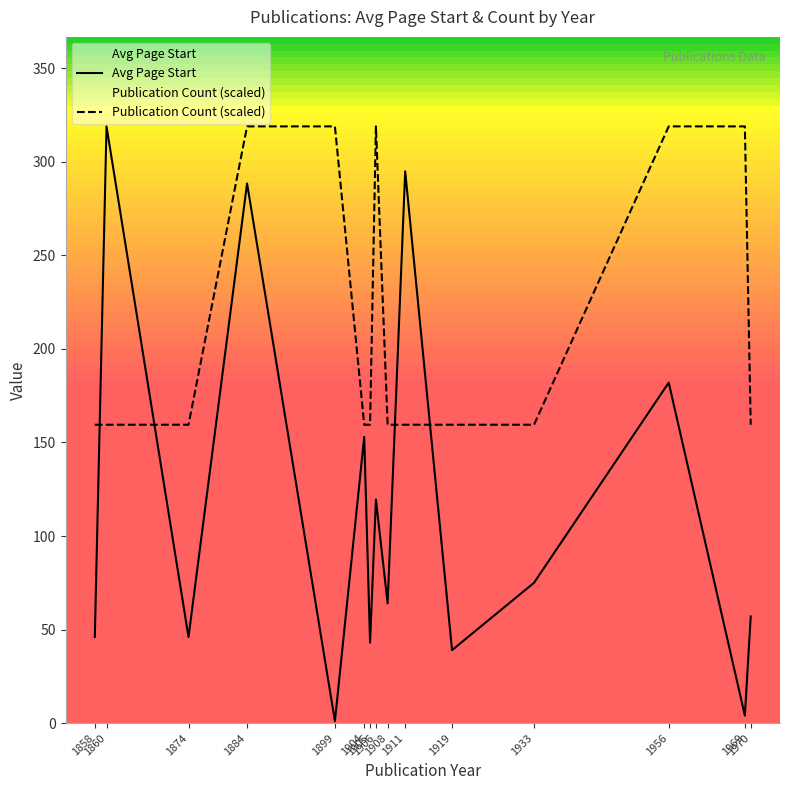

At which category is the sum across all series the highest?

1884